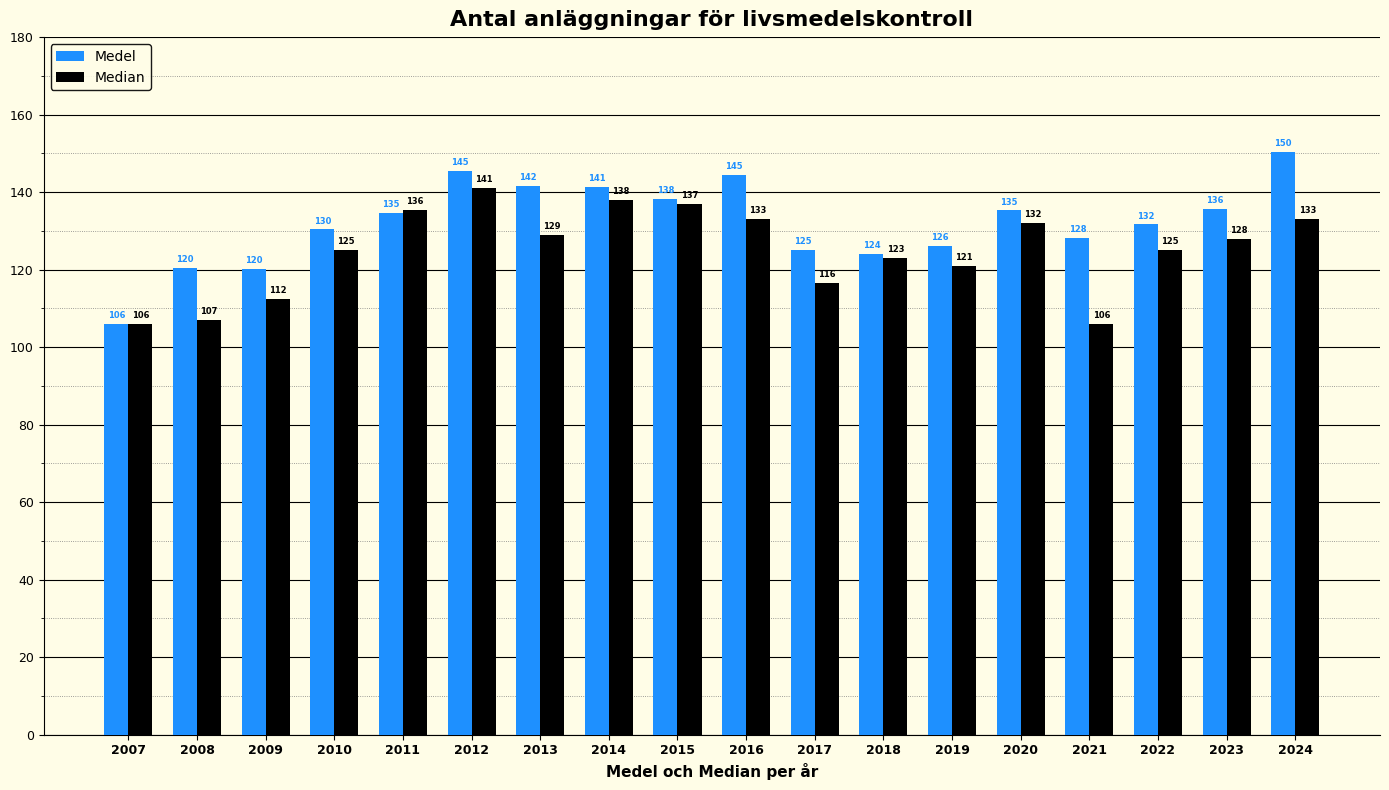

What is the total value across all series at 2020?

267.3